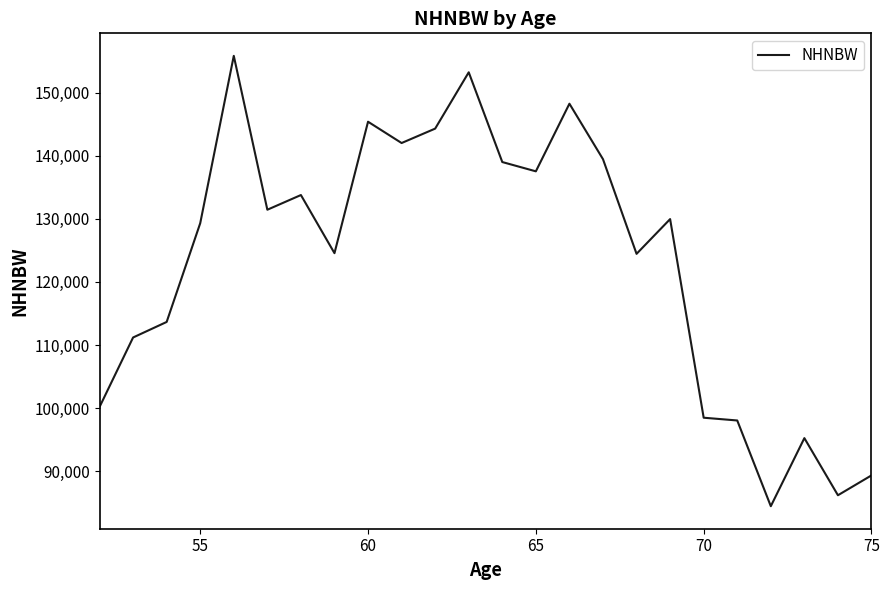

What is the difference between the maximum and minimum values?

71442.1